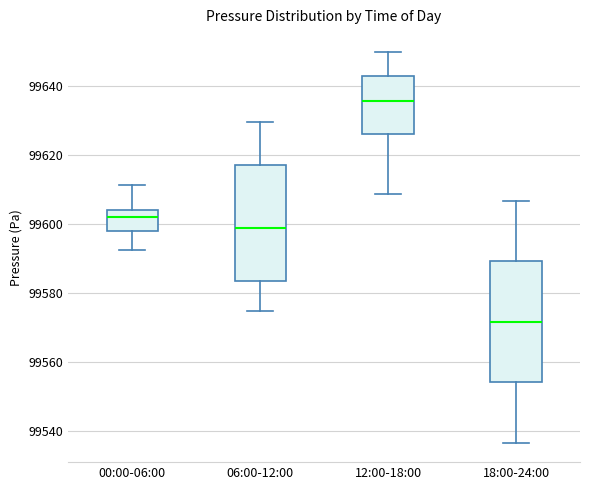

Reading left to right, read every box against the y-axis: the position of its median line, the range the box covers, and the ends of its whiskers. The values are not printed on the chart, so give them approximately, as read against the axis.

00:00-06:00: median 99602, box 99598 to 99604, whiskers 99592 to 99612
06:00-12:00: median 99598, box 99584 to 99618, whiskers 99574 to 99630
12:00-18:00: median 99636, box 99626 to 99642, whiskers 99608 to 99650
18:00-24:00: median 99572, box 99554 to 99590, whiskers 99536 to 99606